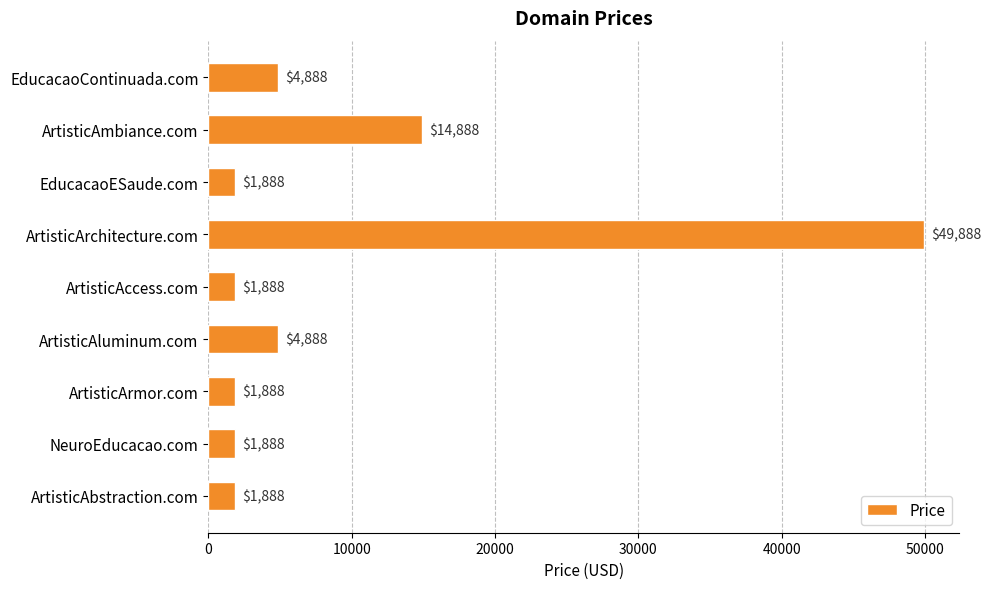

What is the maximum value shown in the chart?

49888